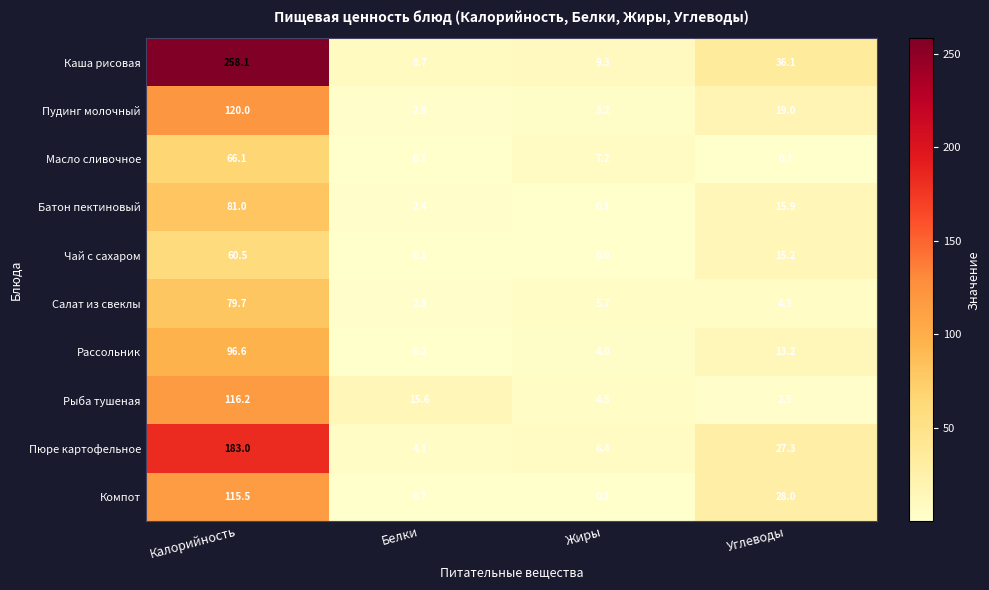

Where is Каша рисовая nearest to the value 133?

Углеводы